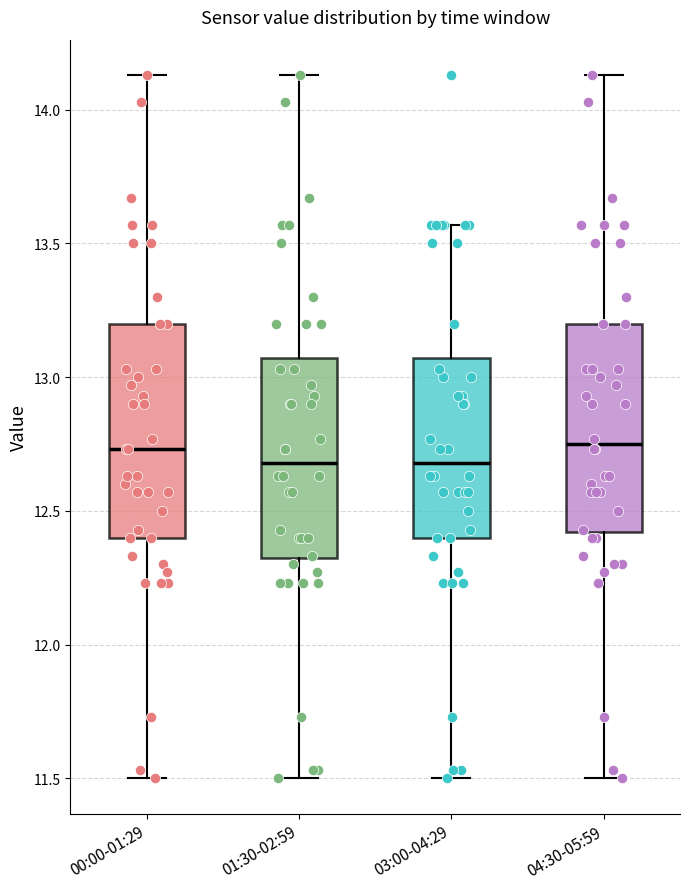

Reading left to right, read every box against the y-axis: the position of its median line, the range the box covers, and the ends of its whiskers. The values are not printed on the chart, so give them approximately, as read against the axis.

00:00-01:29: median 12.75, box 12.40 to 13.20, whiskers 11.50 to 14.15
01:30-02:59: median 12.70, box 12.30 to 13.05, whiskers 11.50 to 14.15
03:00-04:29: median 12.70, box 12.40 to 13.05, whiskers 11.50 to 13.55
04:30-05:59: median 12.75, box 12.40 to 13.20, whiskers 11.50 to 14.15